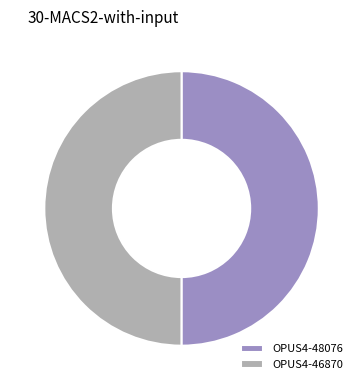

How many slices are in this pie chart?

2